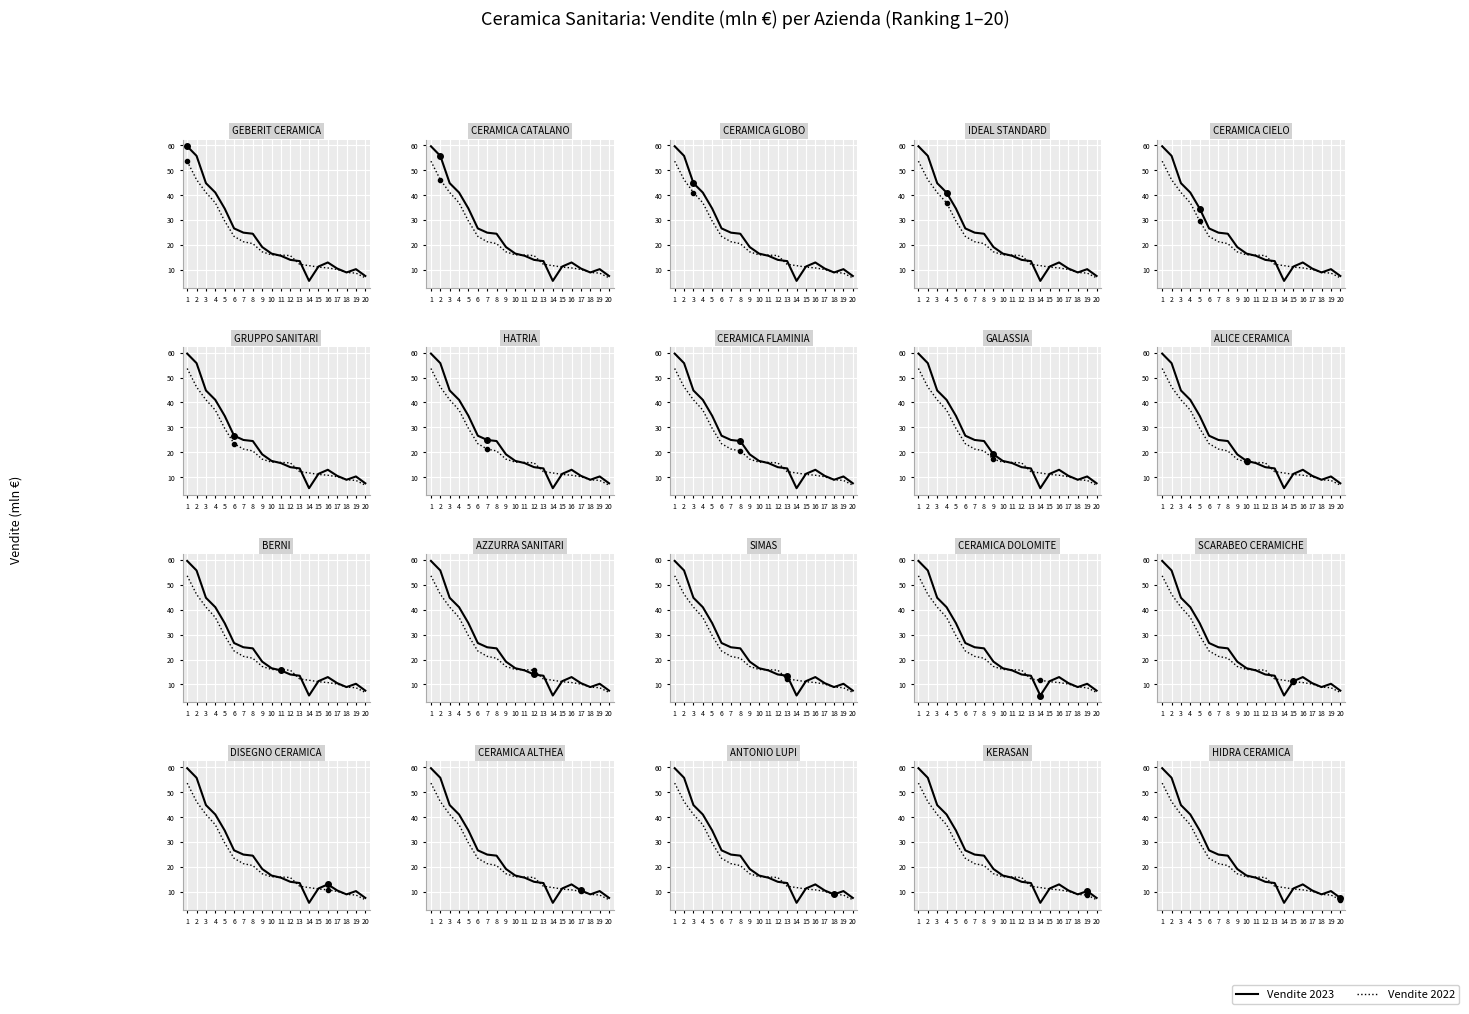

Is it true that Vendite 2022 equals 25.7 at 9?

False